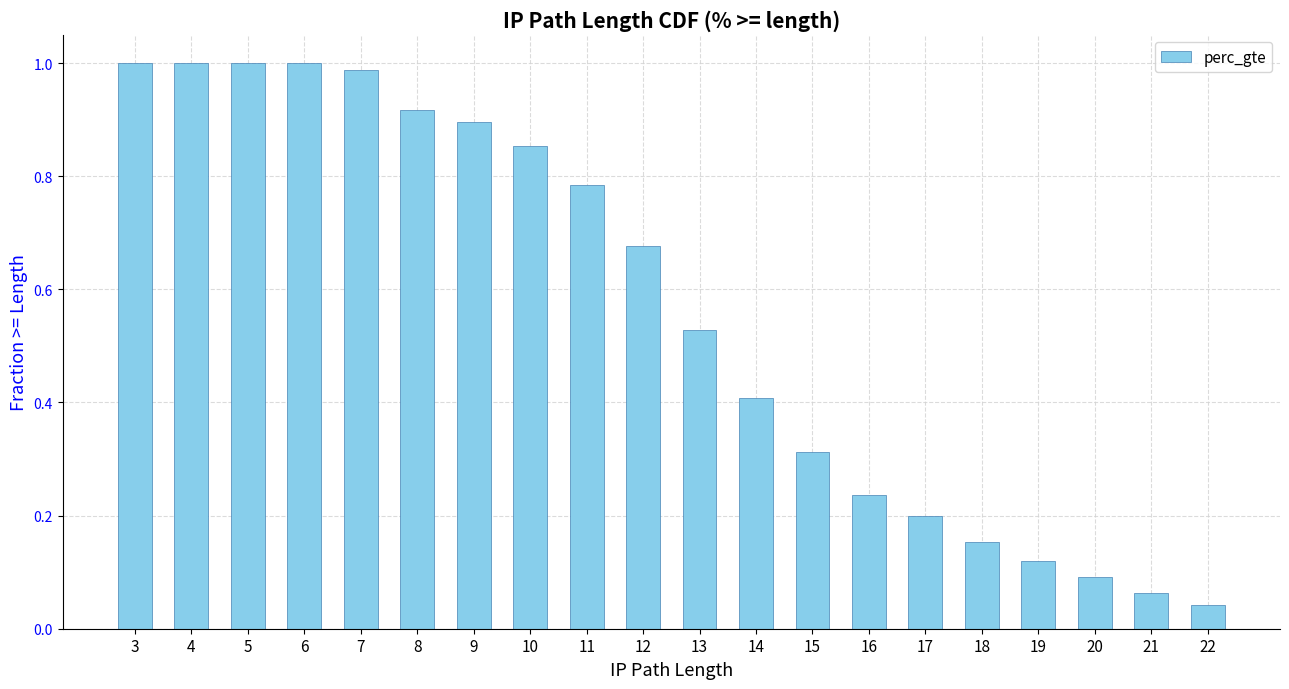

What is the average value?

0.6